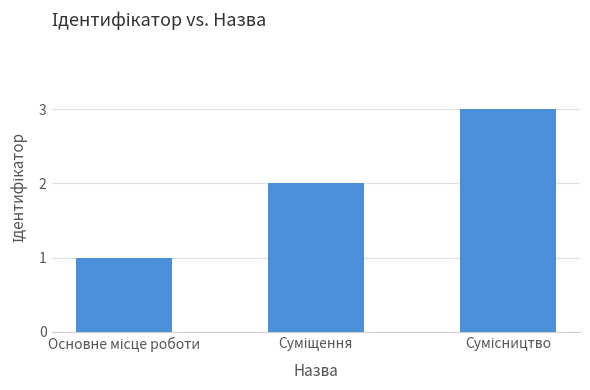

What is the sum of all values?

6